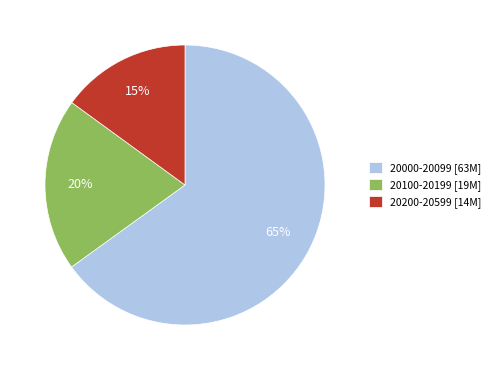

Do 20200-20599 [14M] and 20000-20099 [63M] together represent more than half of the pie?

Yes